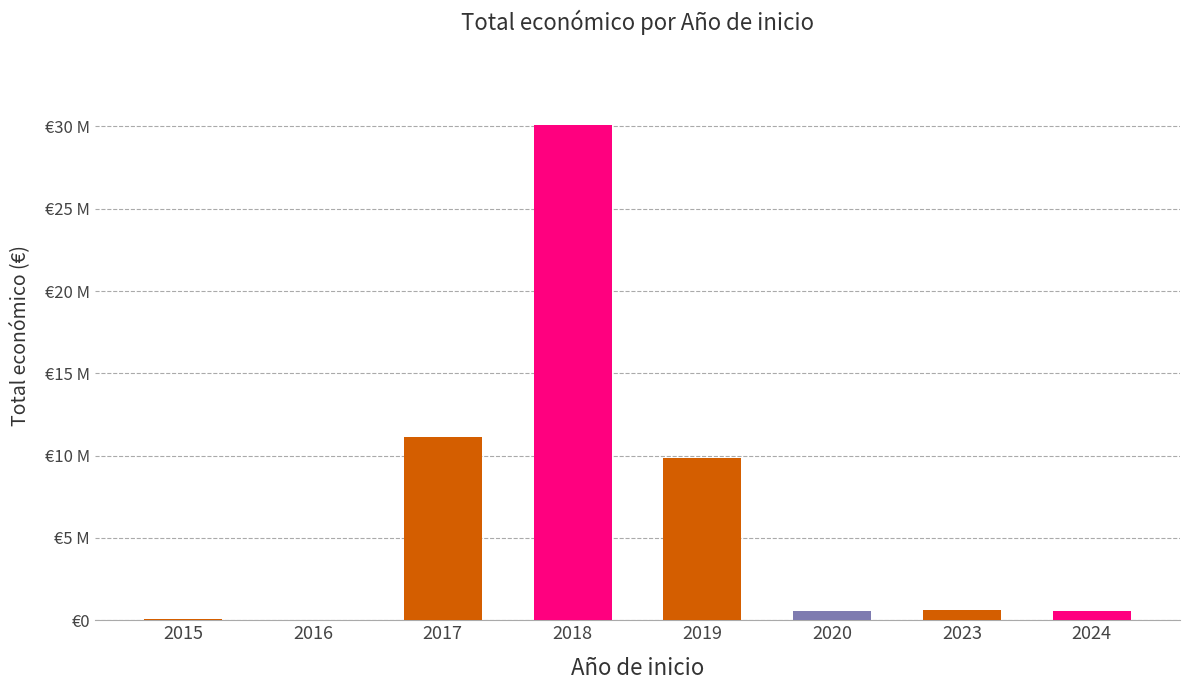

What is the approximate value at 2024?

560529